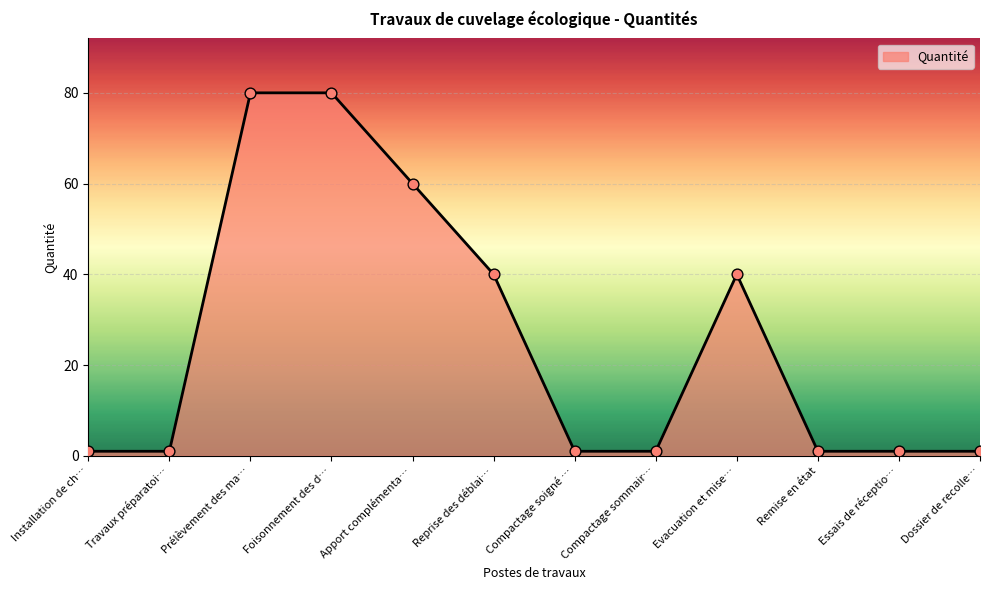

Between Foisonnement des d… and Compactage sommair…, which is larger?

Foisonnement des d…